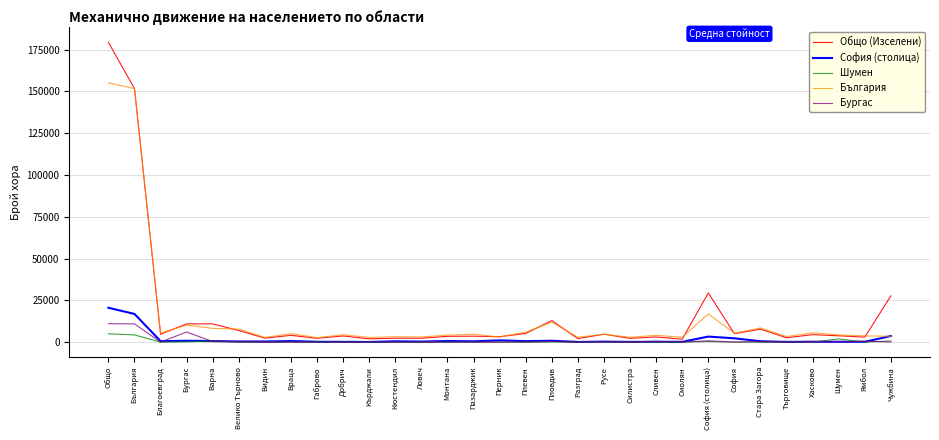

Which label corresponds to the largest value in the chart?

Общо